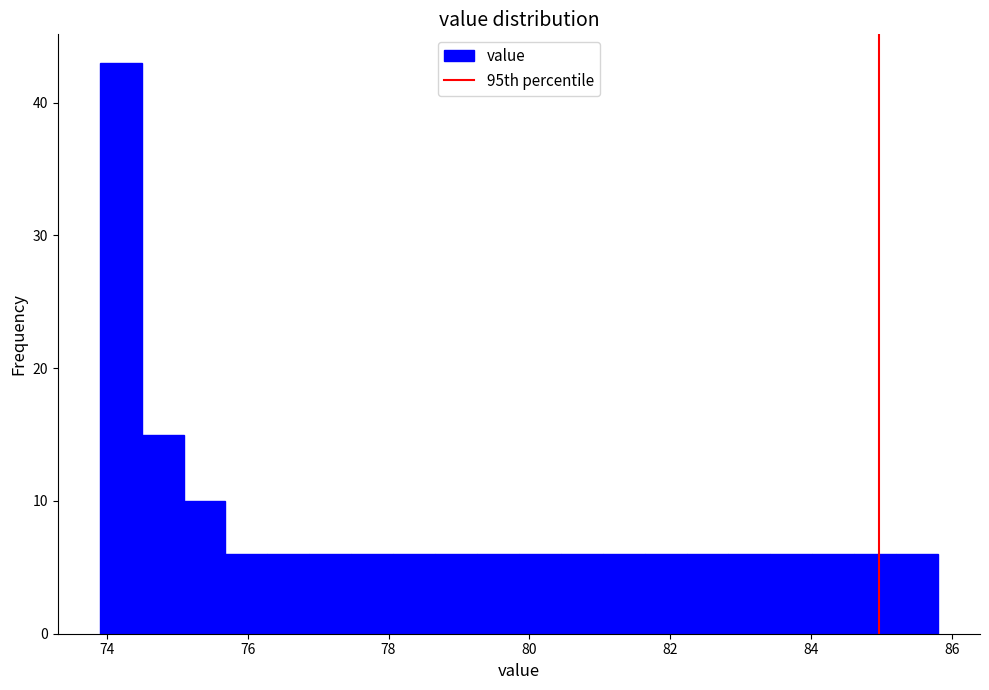

Around what value on the x-axis is the tallest bar? Give the approximate position of its centre, as read against the axis.

74.2